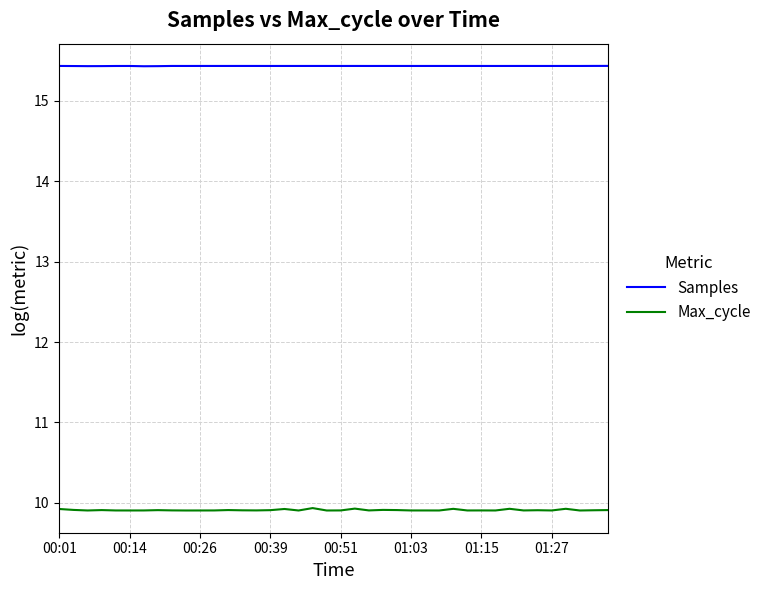

How many lines are shown in the chart?

2